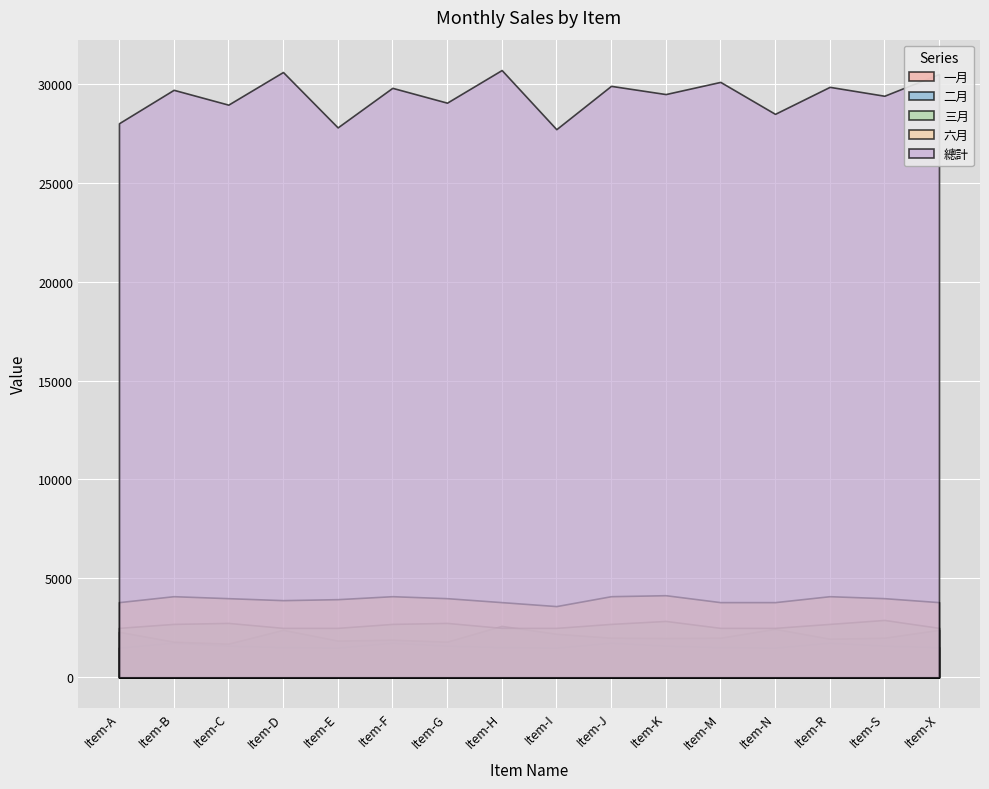

True or false: 三月 and 六月 cross at least once.

False